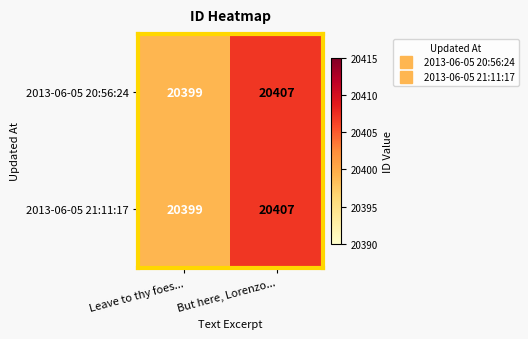

List the labels in order of 2013-06-05 21:11:17 value, smallest first.

Leave to thy foes..., But here, Lorenzo...